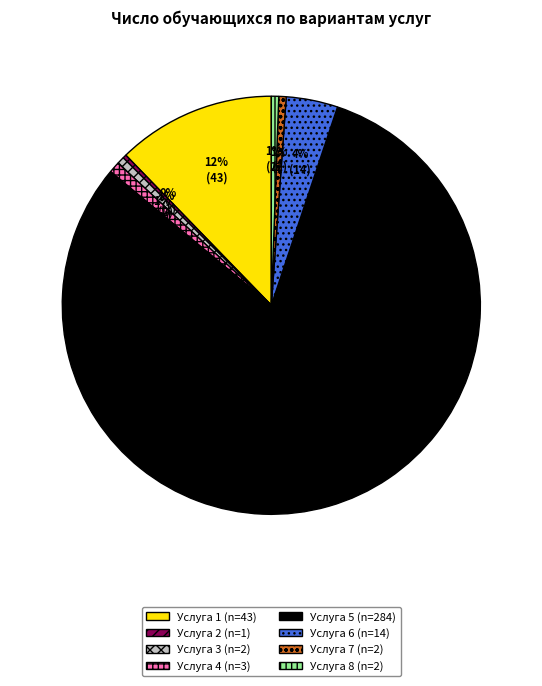

Between Услуга 6 and Услуга 7, which is larger?

Услуга 6